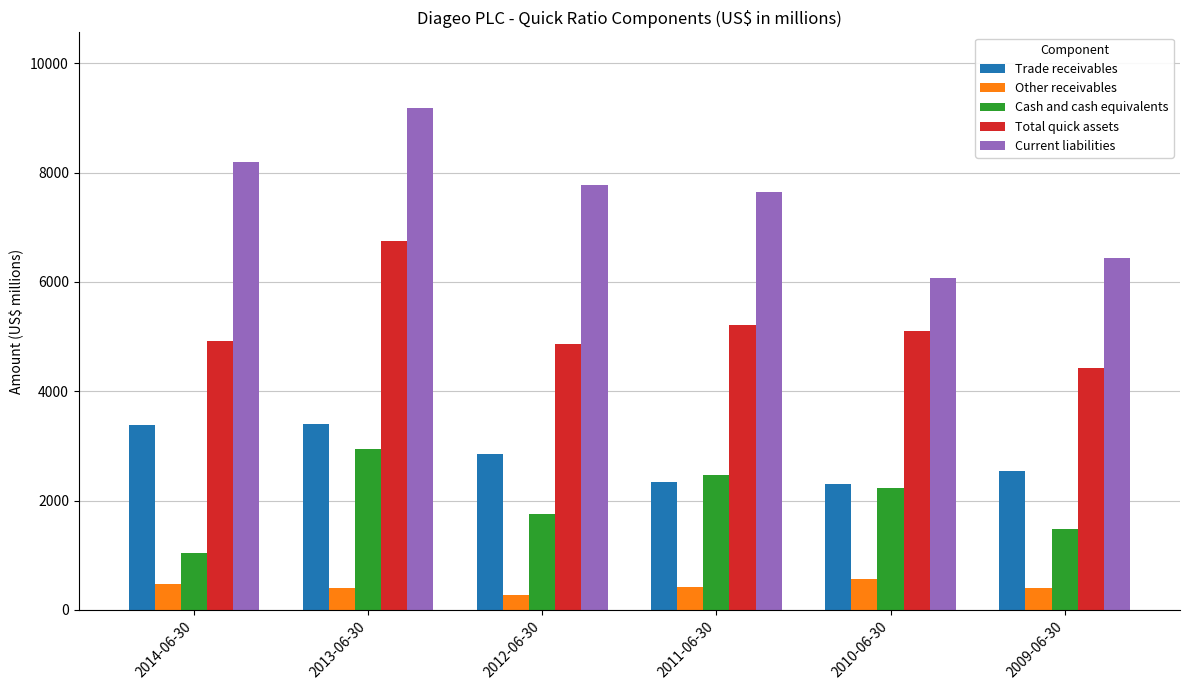

What is the difference between the Trade receivables values at 2009-06-30 and 2011-06-30?

203